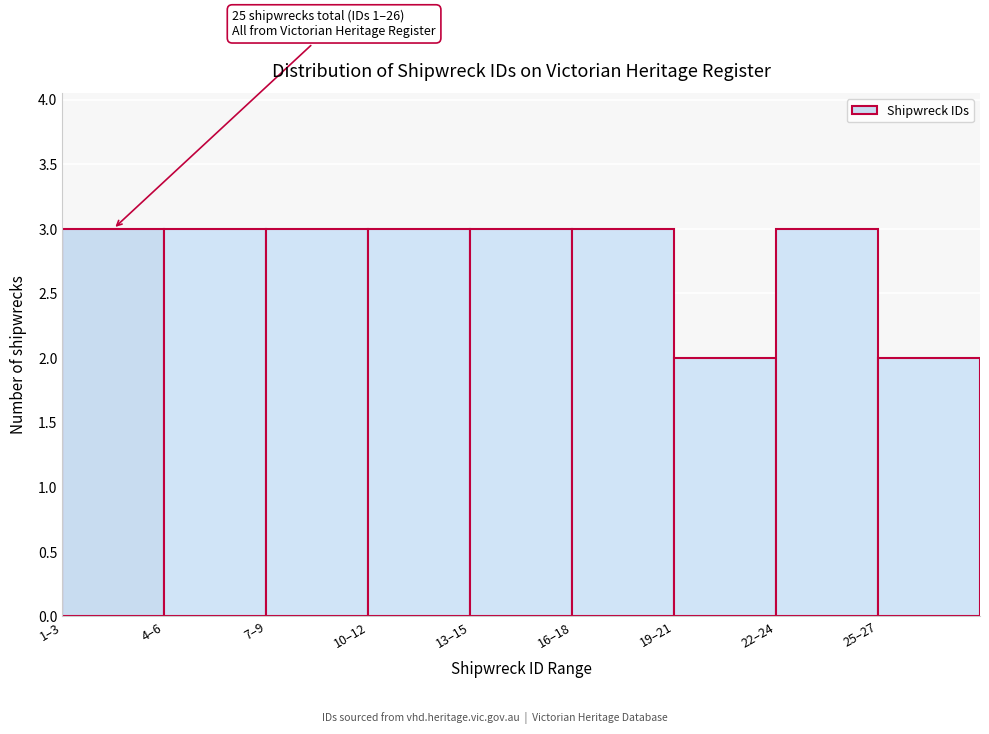

Reading left to right, list all the values displayed in this chart.

3	3	3	3	3	3	2	3	2